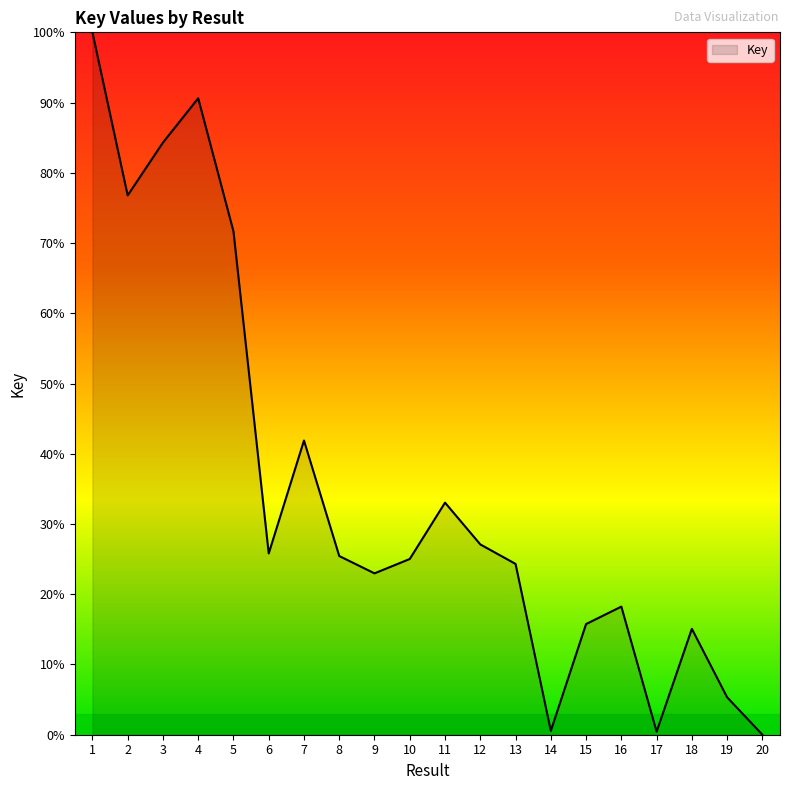

What is the approximate value at 16?

18.2